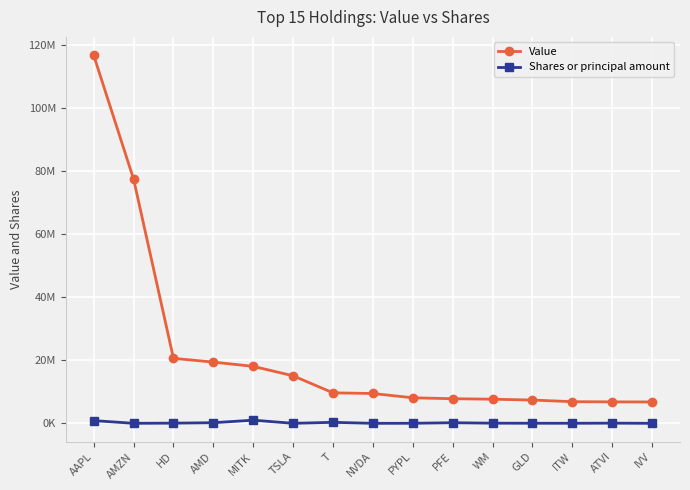

At which label does Value first exceed 9468000?

AAPL